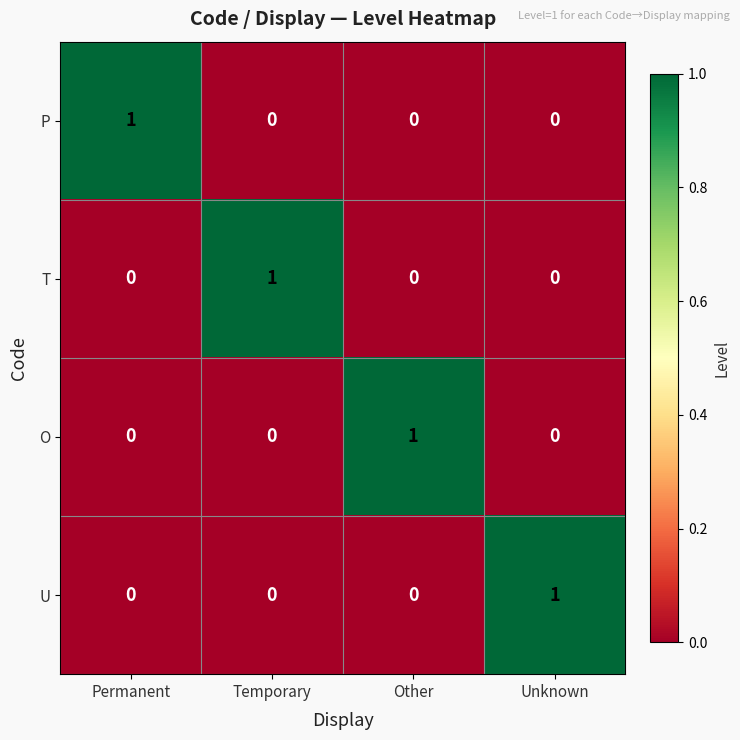

Is it true that T equals 0 at Other?

True